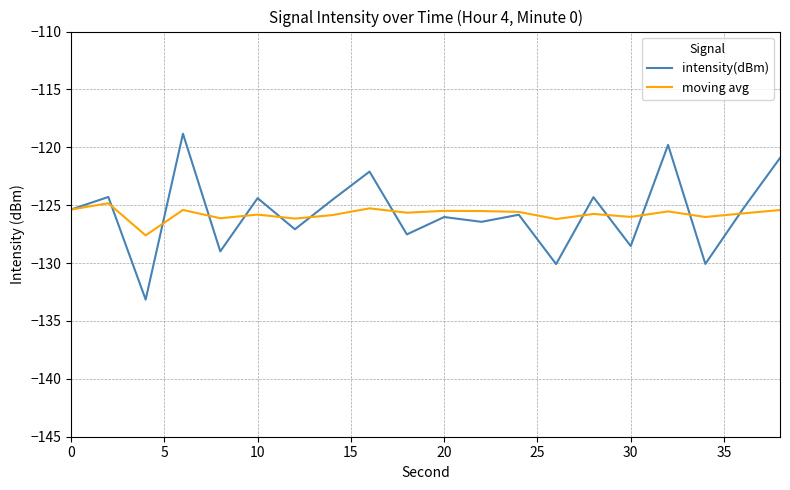

After their last crossing, which series has the higher values: moving avg or intensity(dBm)?

intensity(dBm)